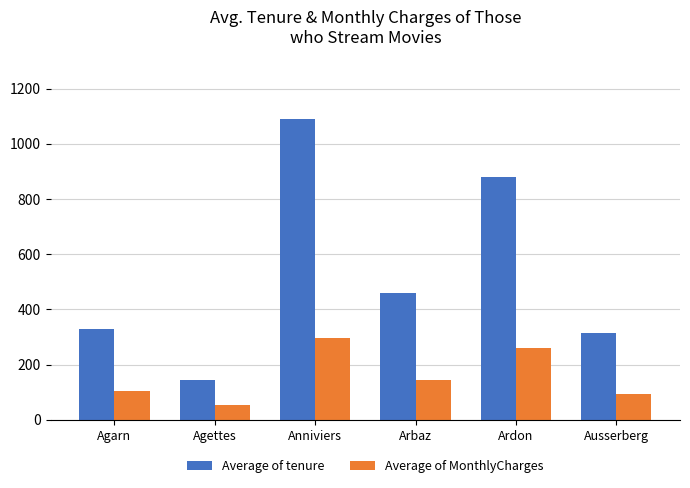

Which series has the largest total across all categories?

Average of tenure